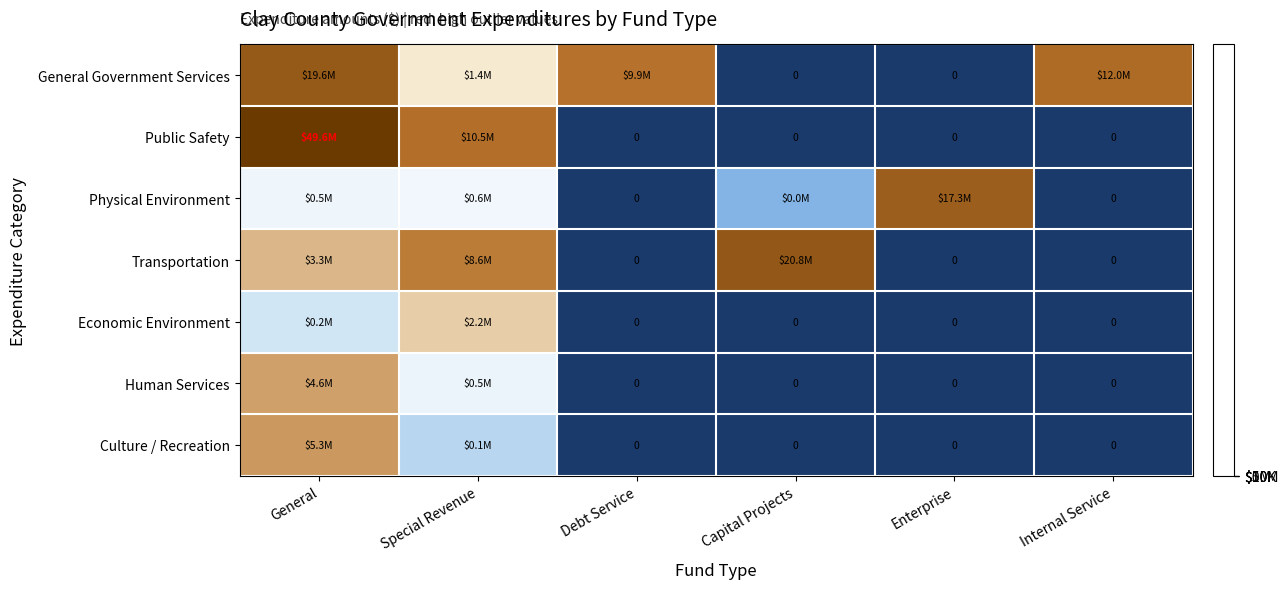

How many values in the Culture / Recreation series exceed 0?

2